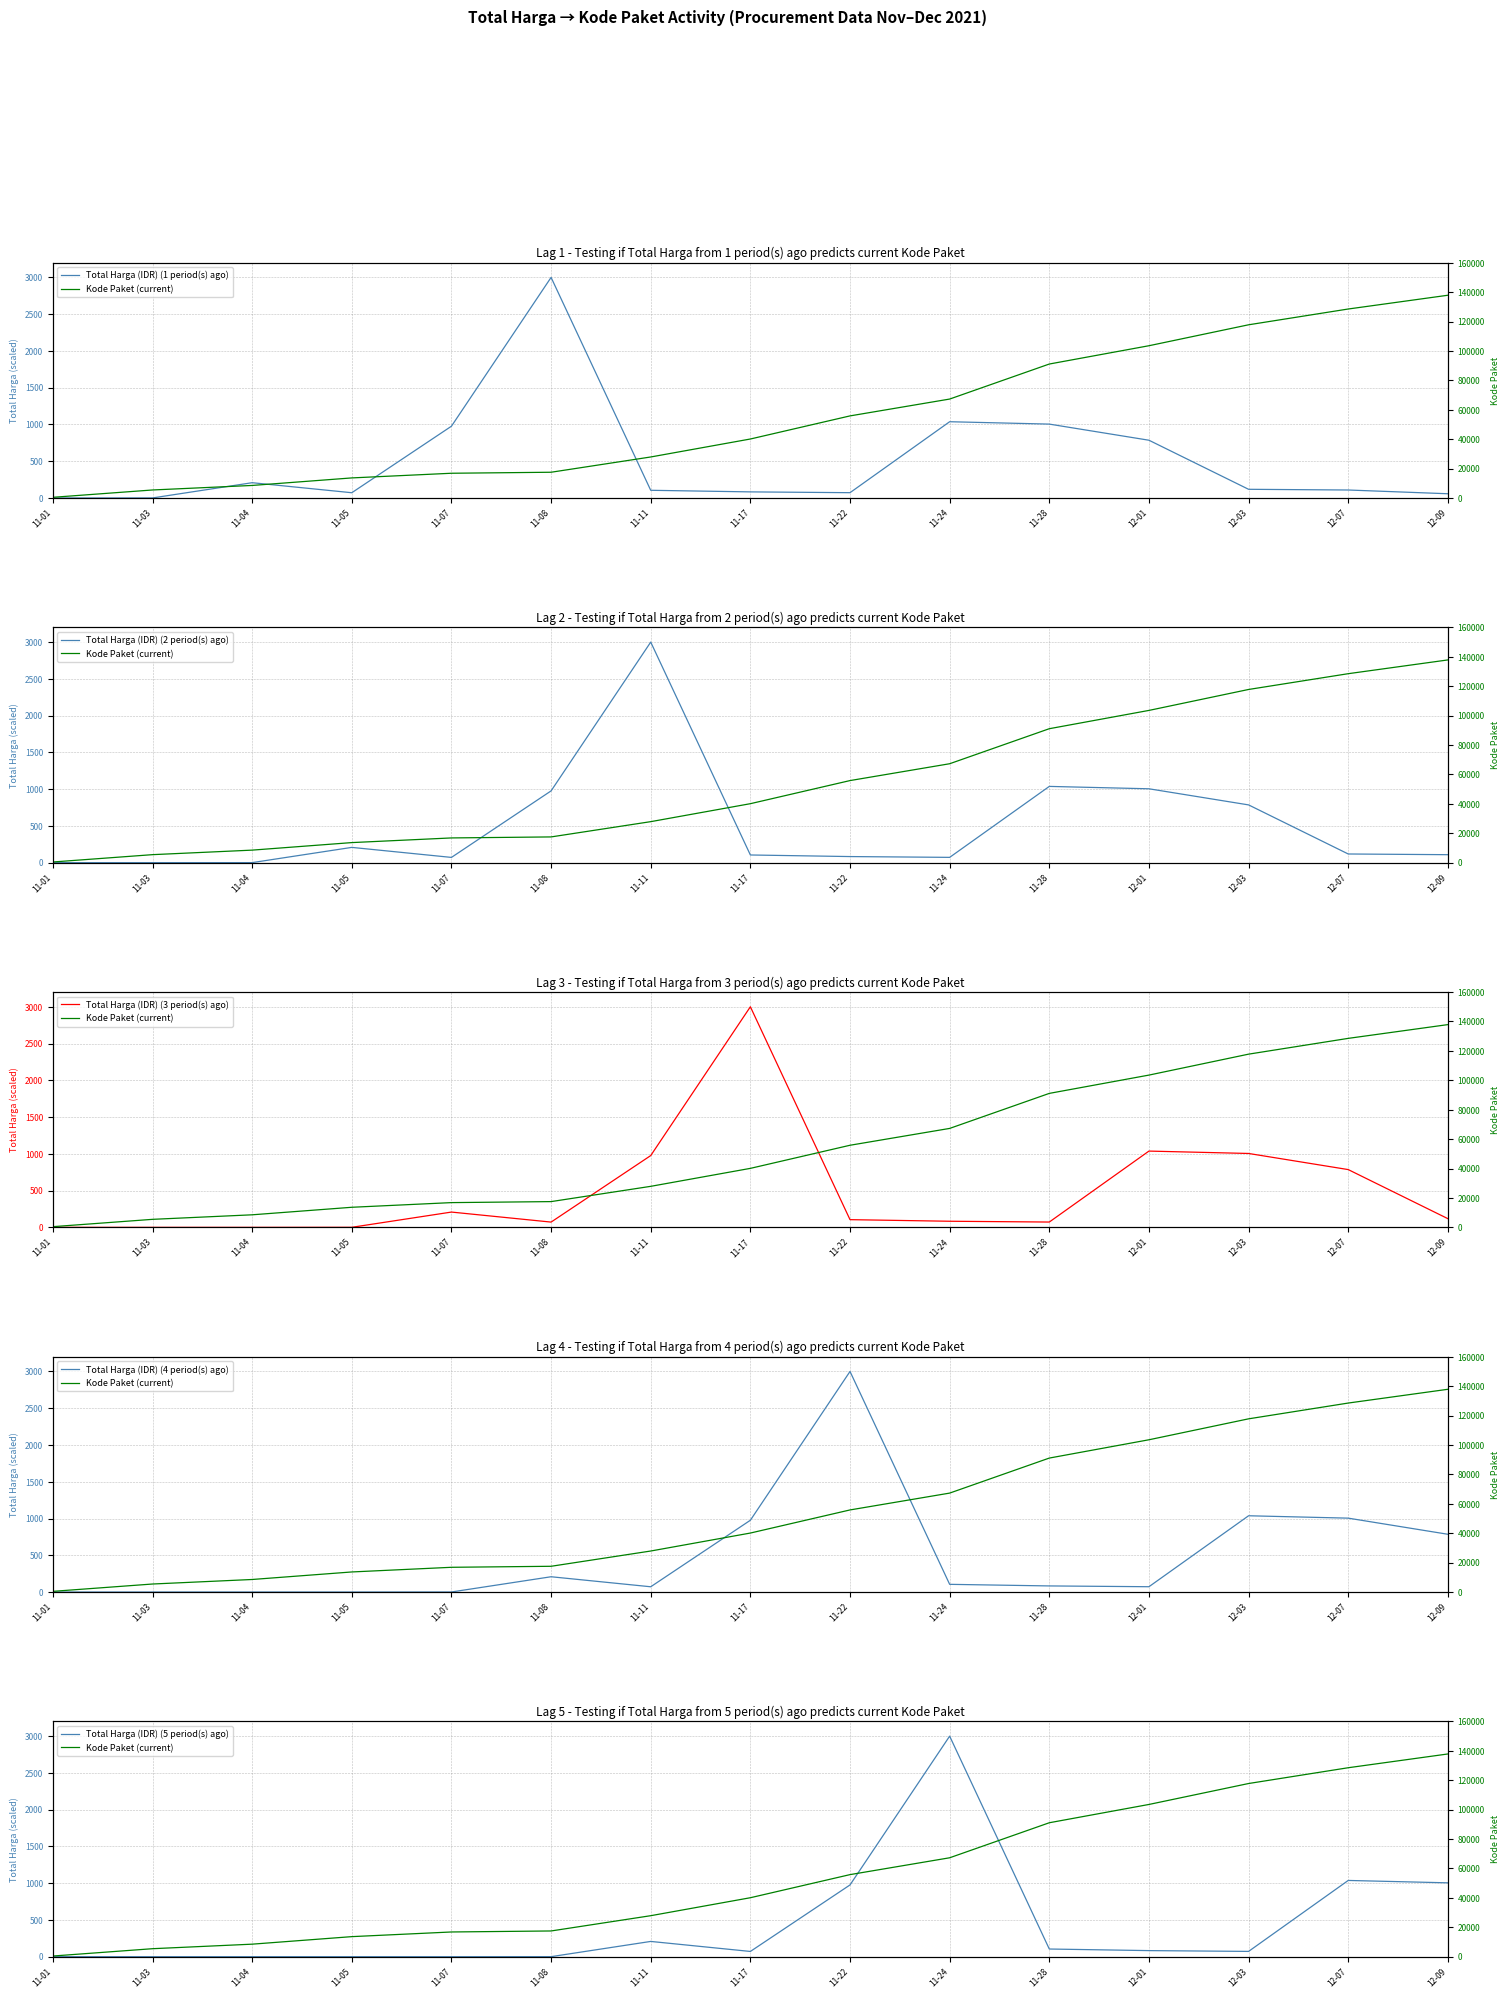

Where do Total Harga (IDR) (4 period(s) ago) and Total Harga (IDR) (2 period(s) ago) first cross each other?

11-11 and 11-17